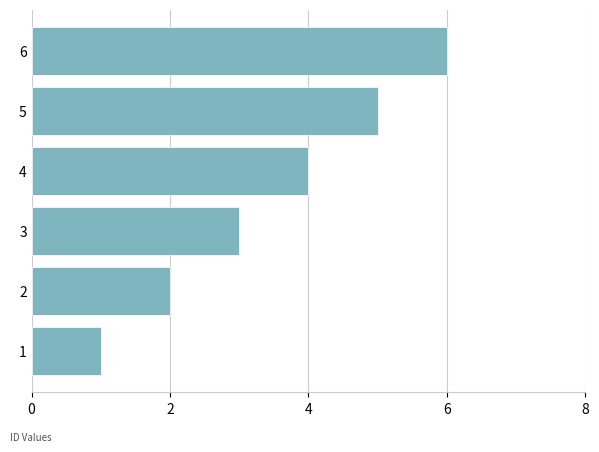

What is the change in value from 3 to 5?

+2